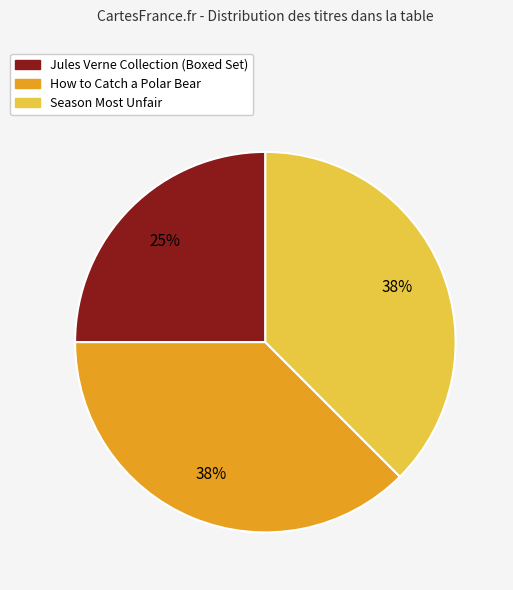

Which slice is the smallest?

Jules Verne Collection (Boxed Set)